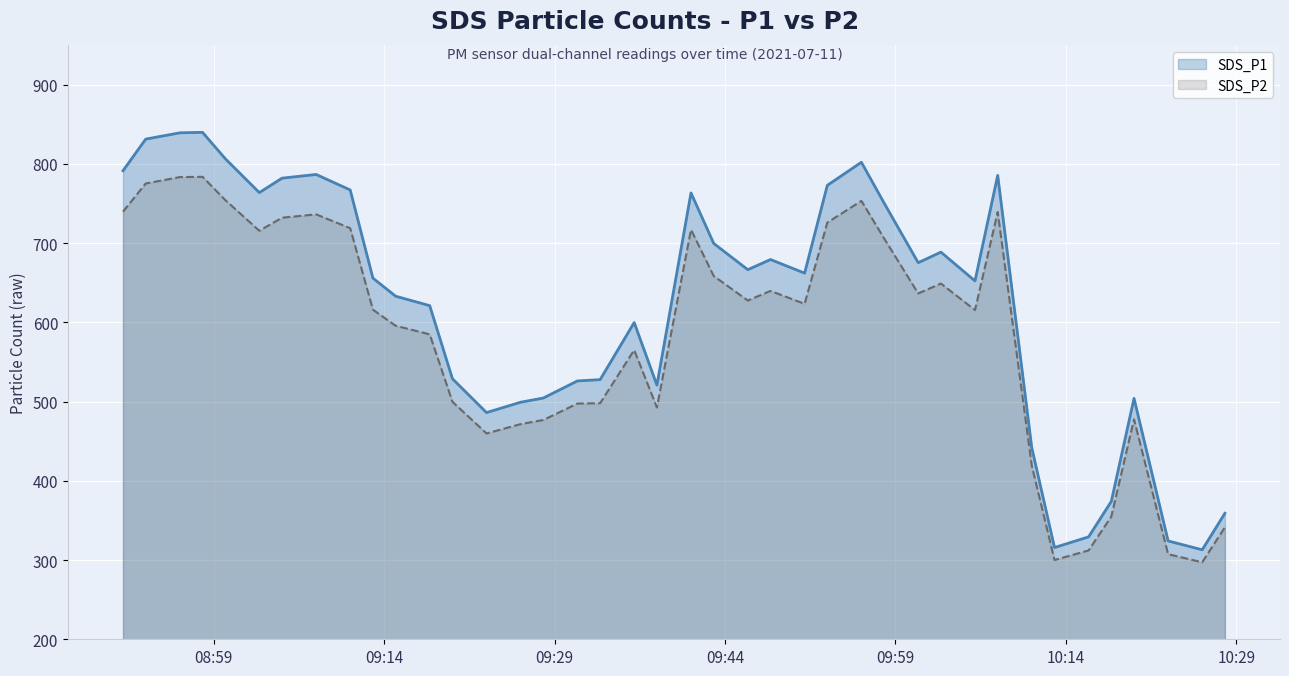

What is the label of the 7th point from the left?

2021/07/11 09:05